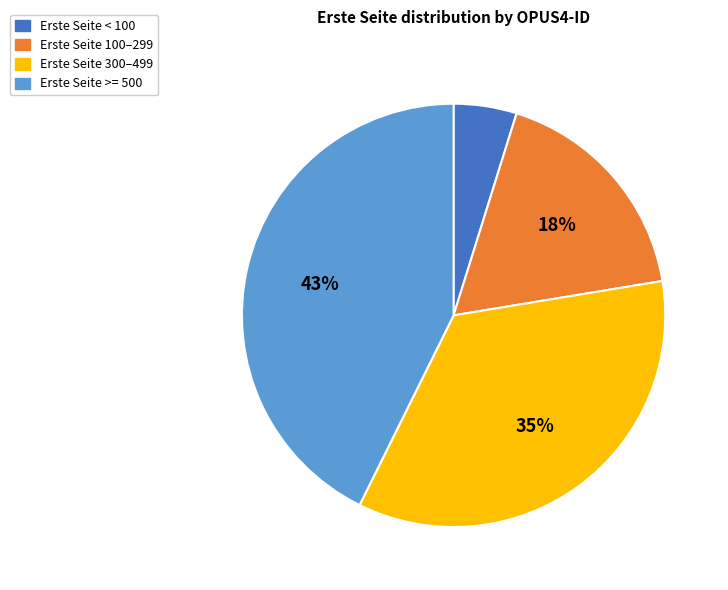

To the nearest percent, what is the combined percentage of Erste Seite < 100 and Erste Seite 300–499?

40%